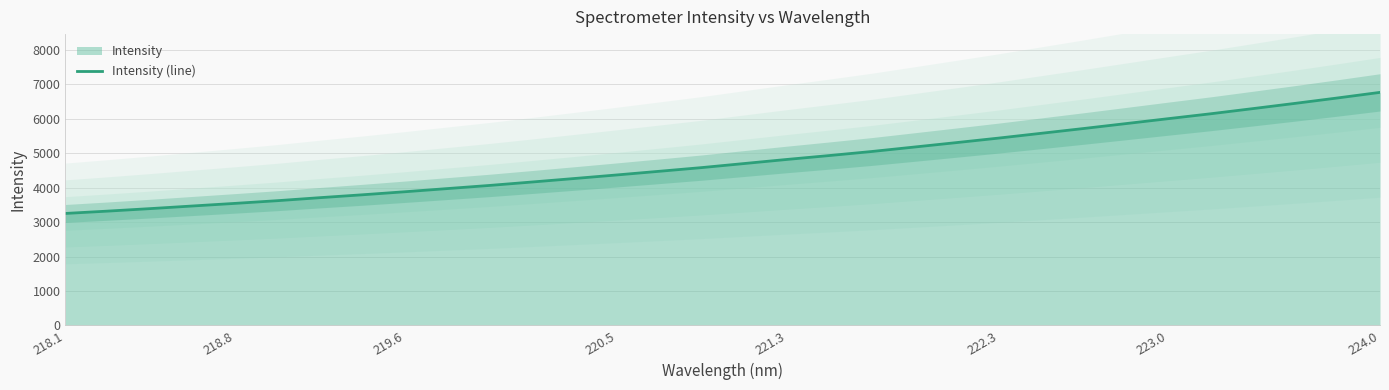

What is the minimum value shown in the chart?

3251.3